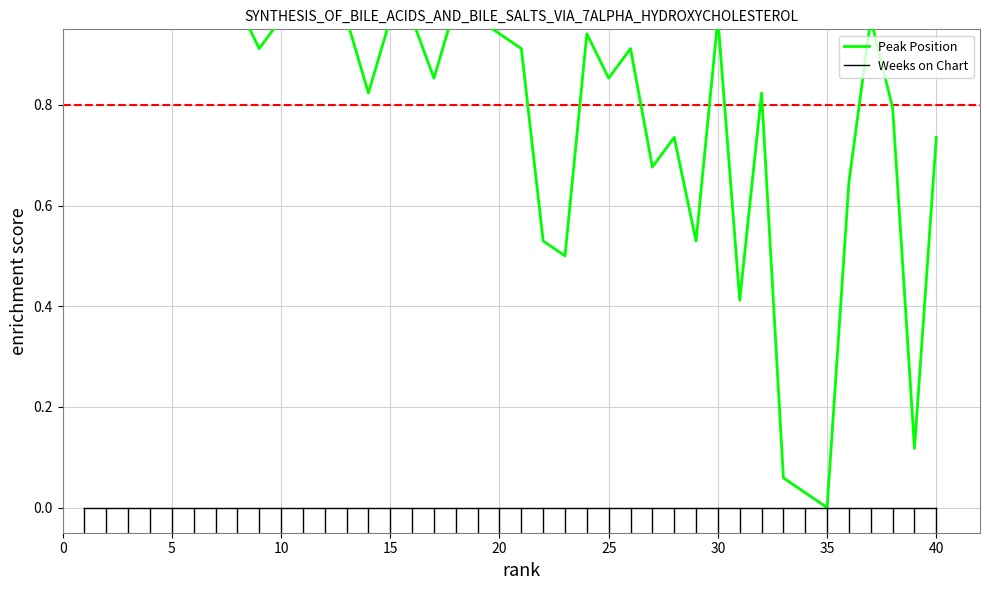

What is the greatest value displayed?

1.0